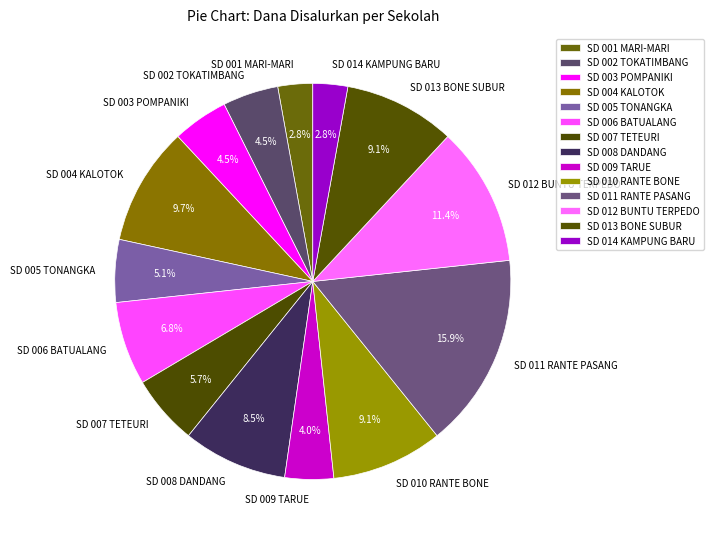

To the nearest percent, what is the average slice percentage?

7%